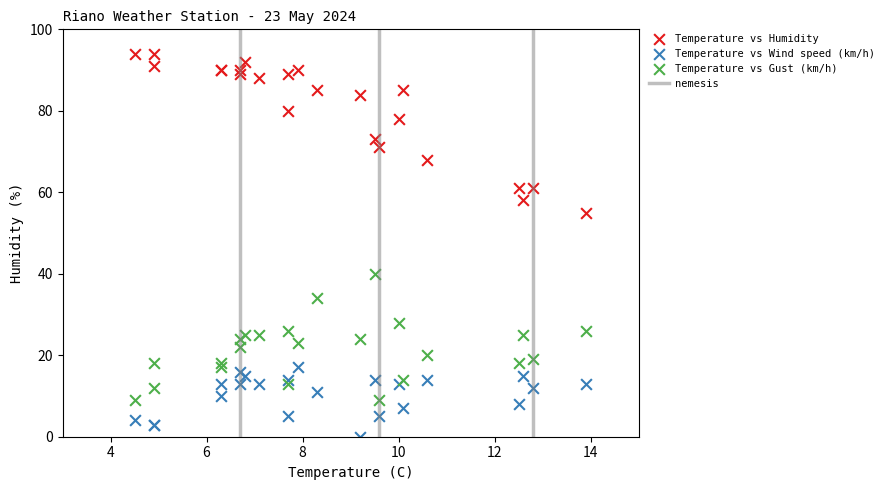

Across all series, what Y value is closest to 47?

40